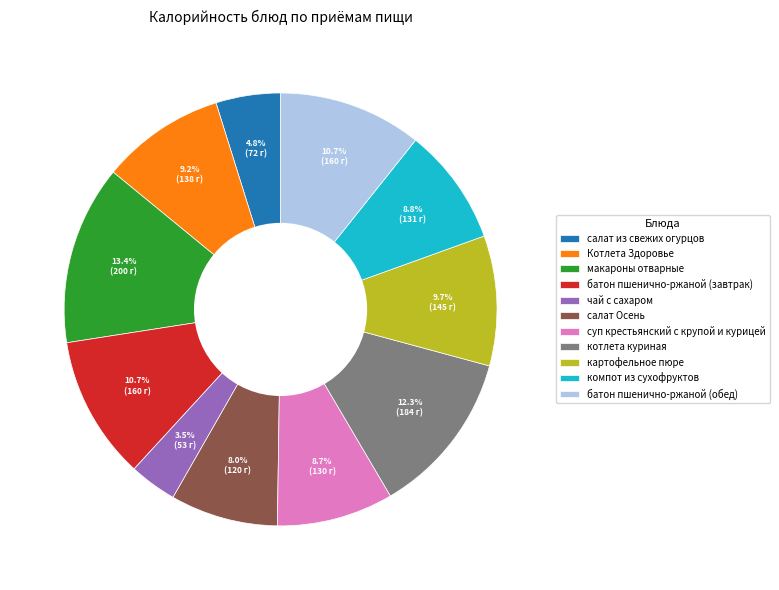

Combined, do батон пшенично-ржаной (обед) and компот из сухофруктов account for over 50%?

No